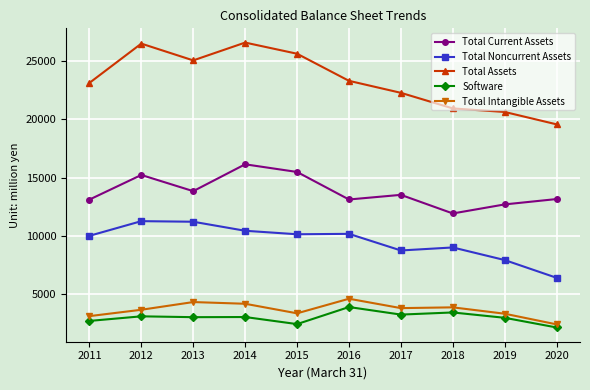

True or false: Total Current Assets has more than 1 interior local peaks.

True